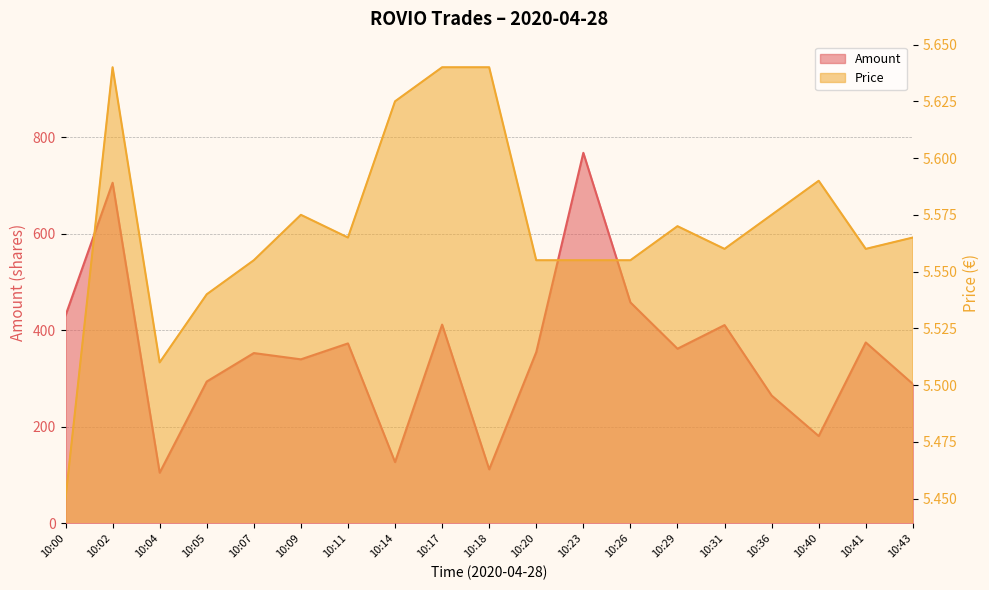

What is the approximate value of Amount at 10:43?

289.0